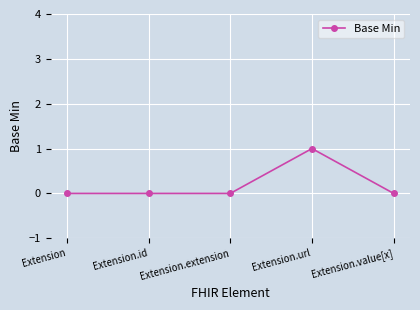

What is the difference between the maximum and minimum values?

1